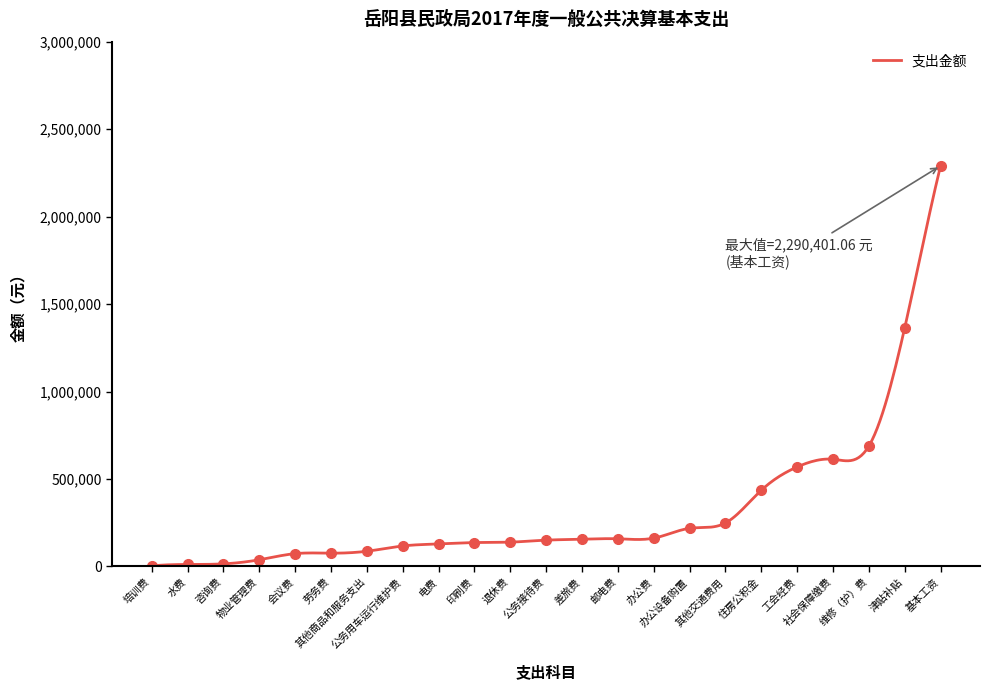

What value does the data have at 基本工资?

2290401.1